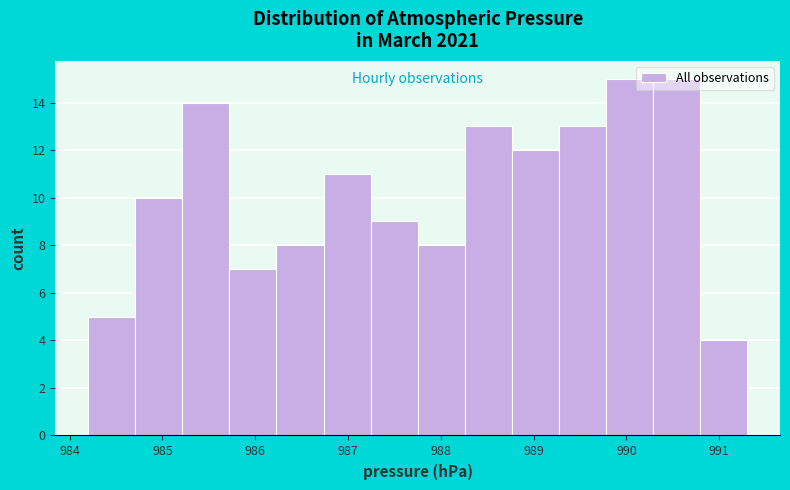

Reading left to right, list every bar in this chart as the range it spans on the x-axis followed by its height. Neither the bar edges nor the heights are printed on the chart, so give them approximately, as read against the axes.

984.2 to 984.7: 5
984.7 to 985.2: 10
985.2 to 985.7: 14
985.7 to 986.2: 7
986.2 to 986.7: 8
986.7 to 987.2: 11
987.2 to 987.8: 9
987.8 to 988.3: 8
988.3 to 988.8: 13
988.8 to 989.3: 12
989.3 to 989.8: 13
989.8 to 990.3: 15
990.3 to 990.8: 15
990.8 to 991.3: 4